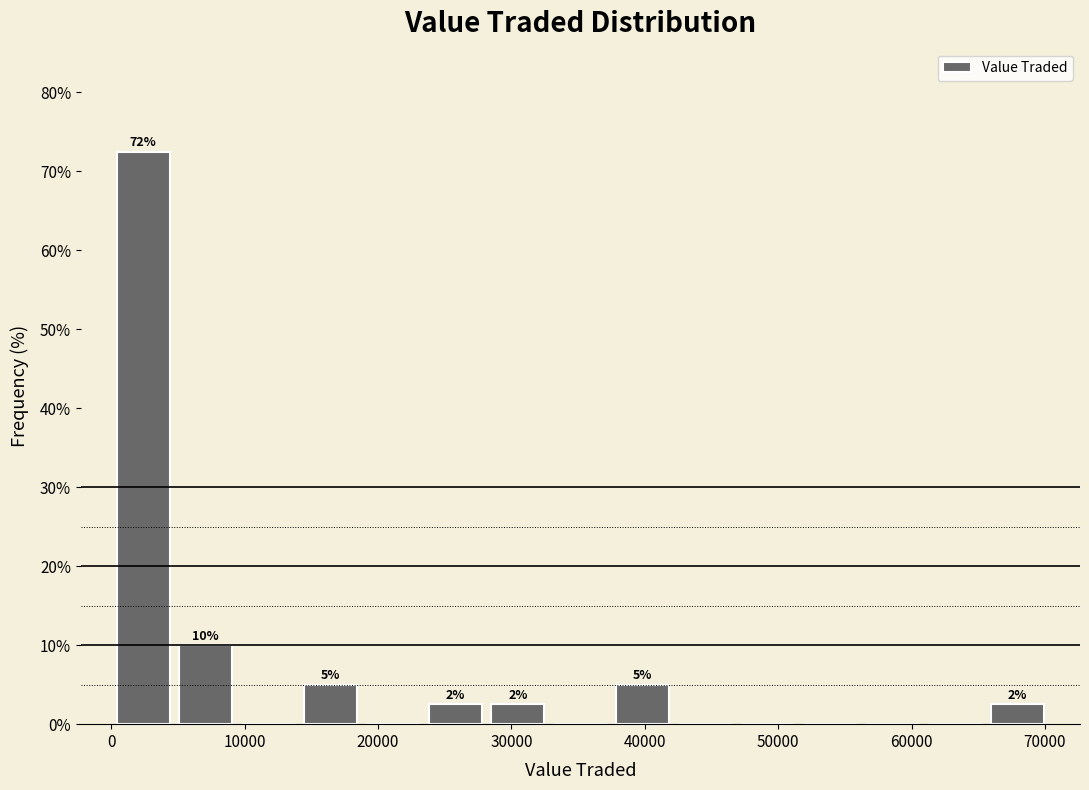

Over which range of the x-axis is the bar tallest?

0 to 5000